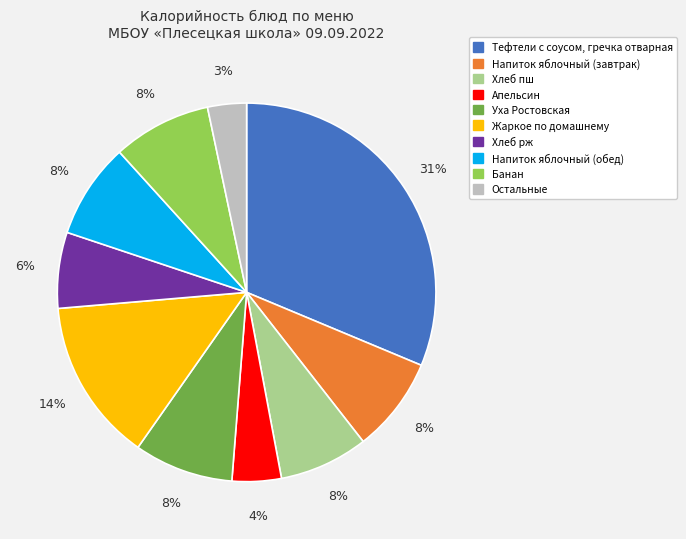

To the nearest percent, what is the average slice percentage?

10%